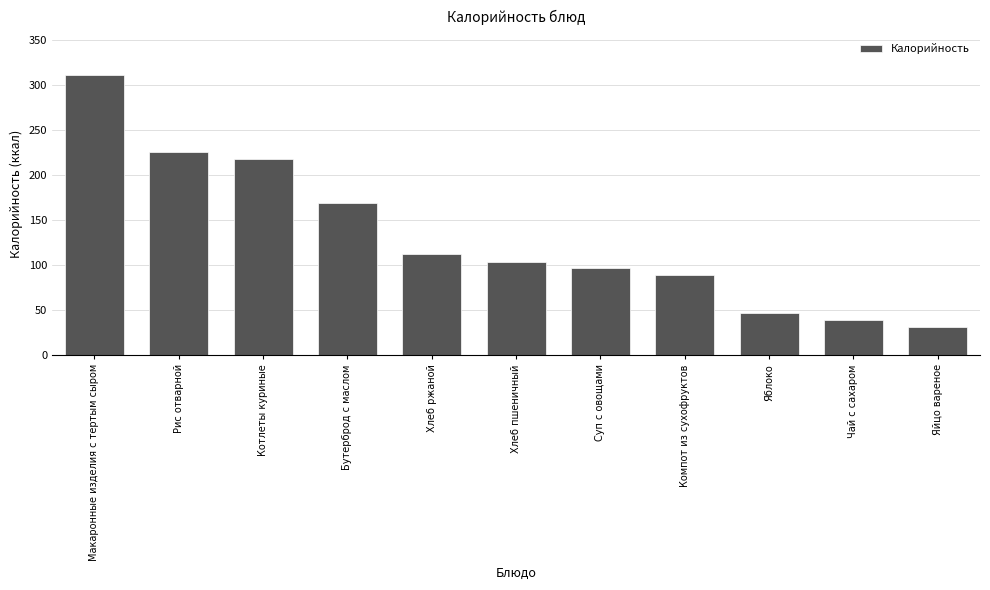

List the labels in order of value, smallest first.

Яйцо вареное, Чай с сахаром, Яблоко, Компот из сухофруктов, Суп с овощами, Хлеб пшеничный, Хлеб ржаной, Бутерброд с маслом, Котлеты куриные, Рис отварной, Макаронные изделия с тертым сыром